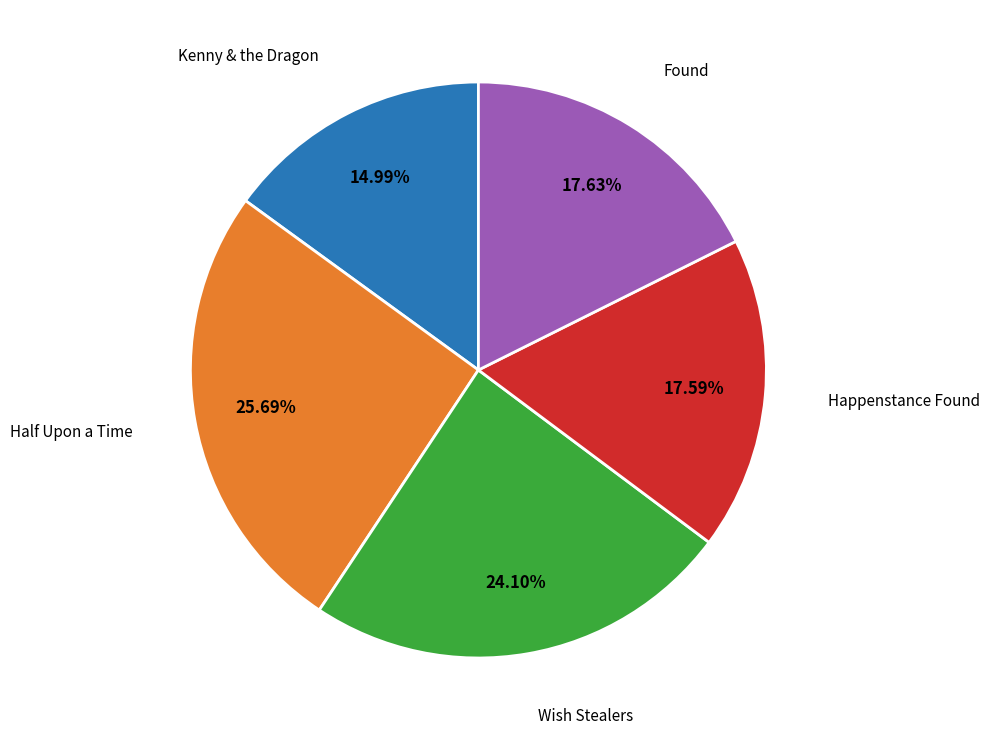

To the nearest percent, what is the difference between the largest and smallest slice percentages?

11%